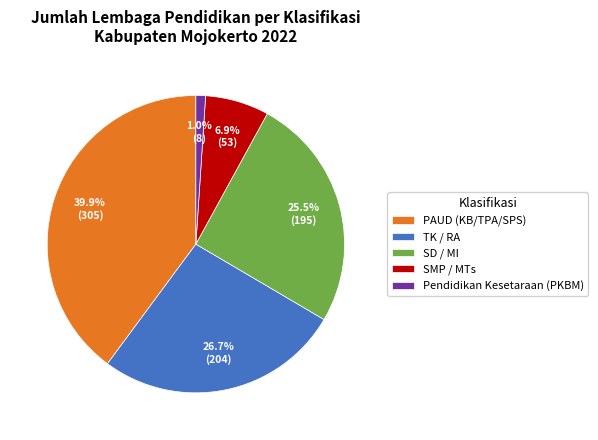

How many slices are in this pie chart?

5